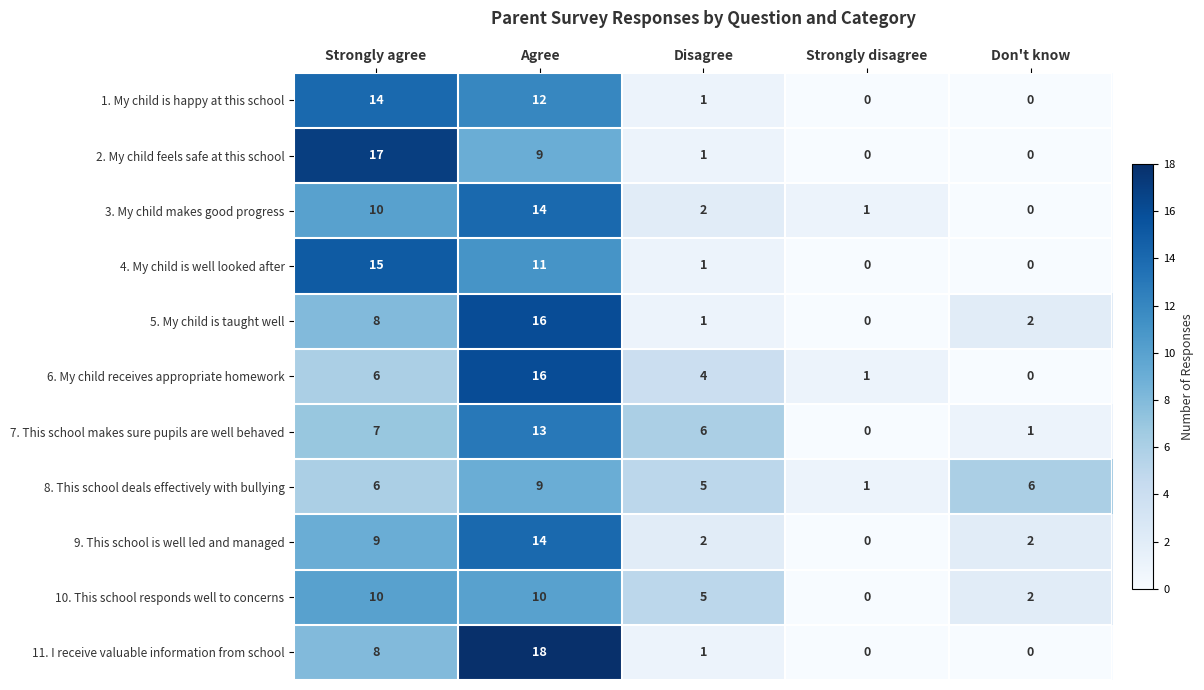

What is the highest value of the 7. This school makes sure pupils are well behaved series?

13